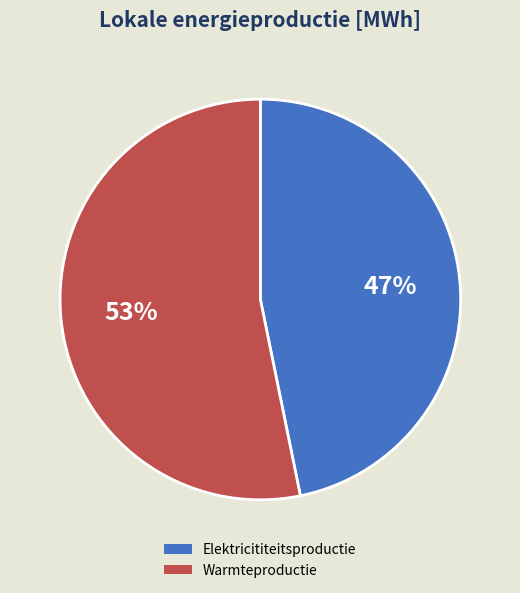

What is the smallest slice in the pie chart?

Elektricititeitsproductie